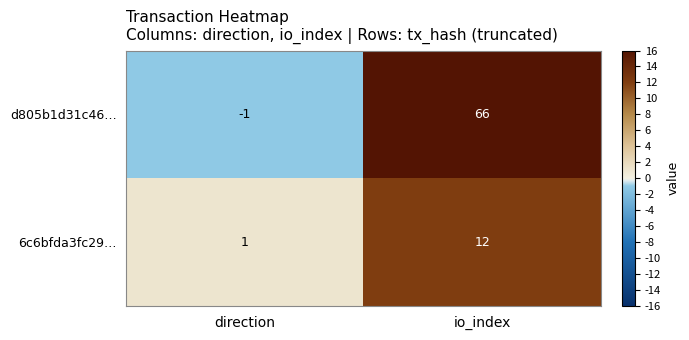

What is the difference between the maximum and minimum values in the 6c6bfda3fc29… series?

11